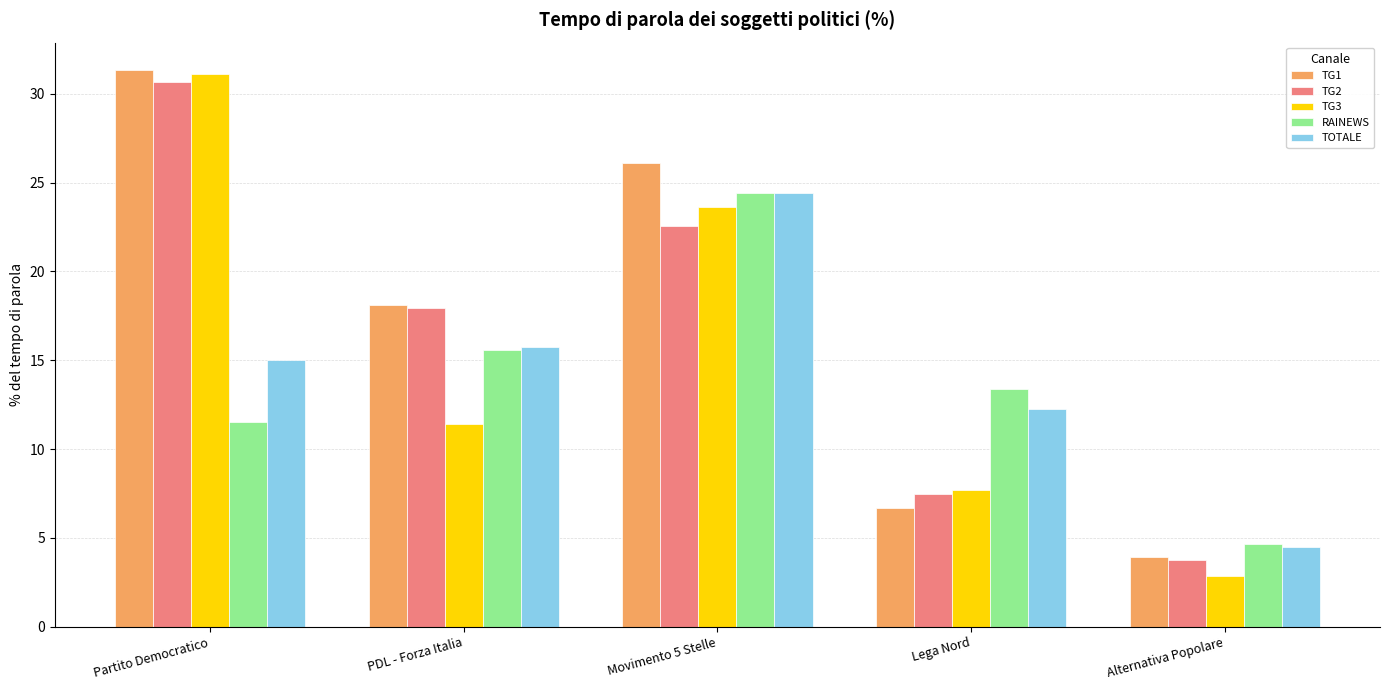

Where is RAINEWS nearest to the value 14?

Lega Nord